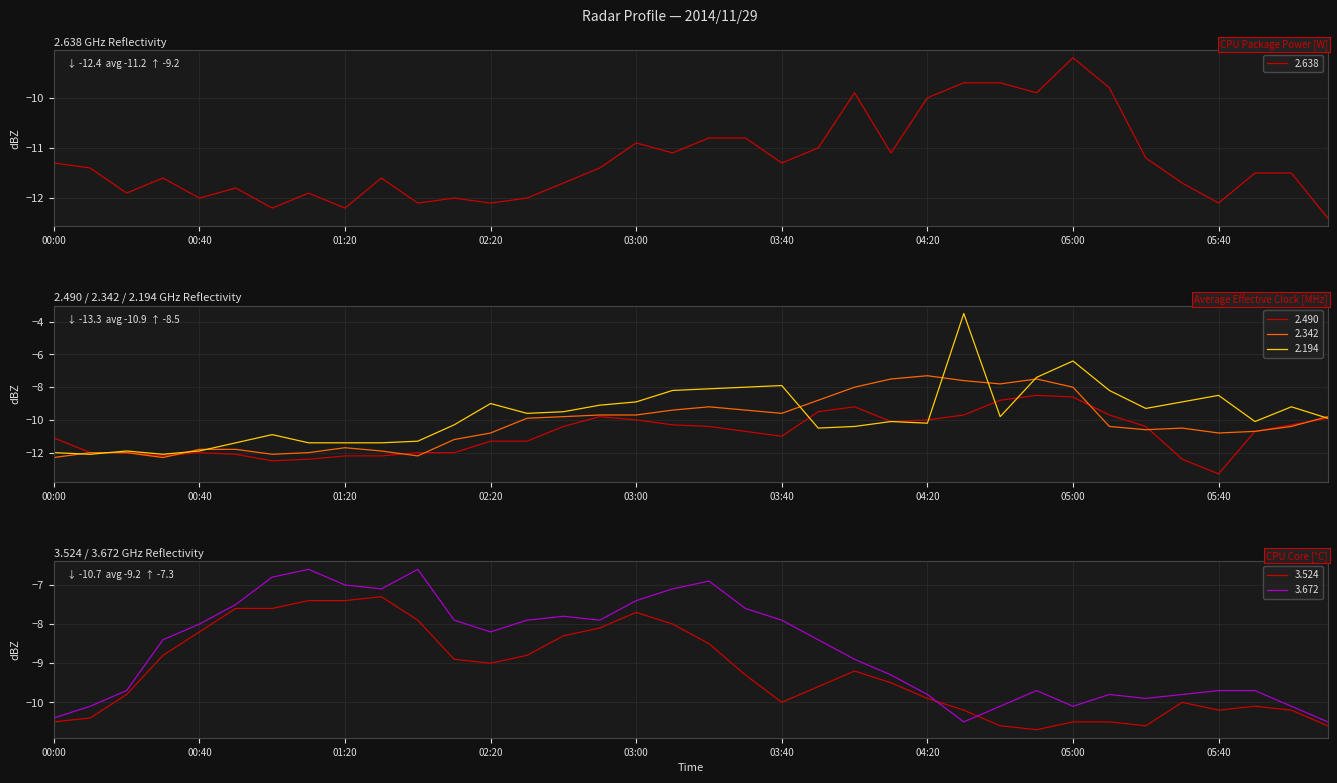

Between 2014/11/29 00:30 and 2014/11/29 06:10, which series saw the biggest shift?

2.194